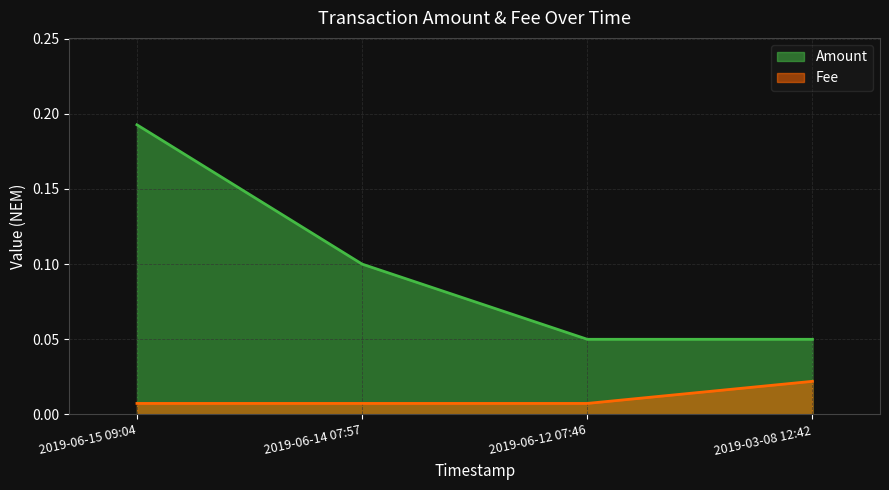

What is the sum of the Amount values at 2019-06-14 07:57 and 2019-06-12 07:46?

0.2